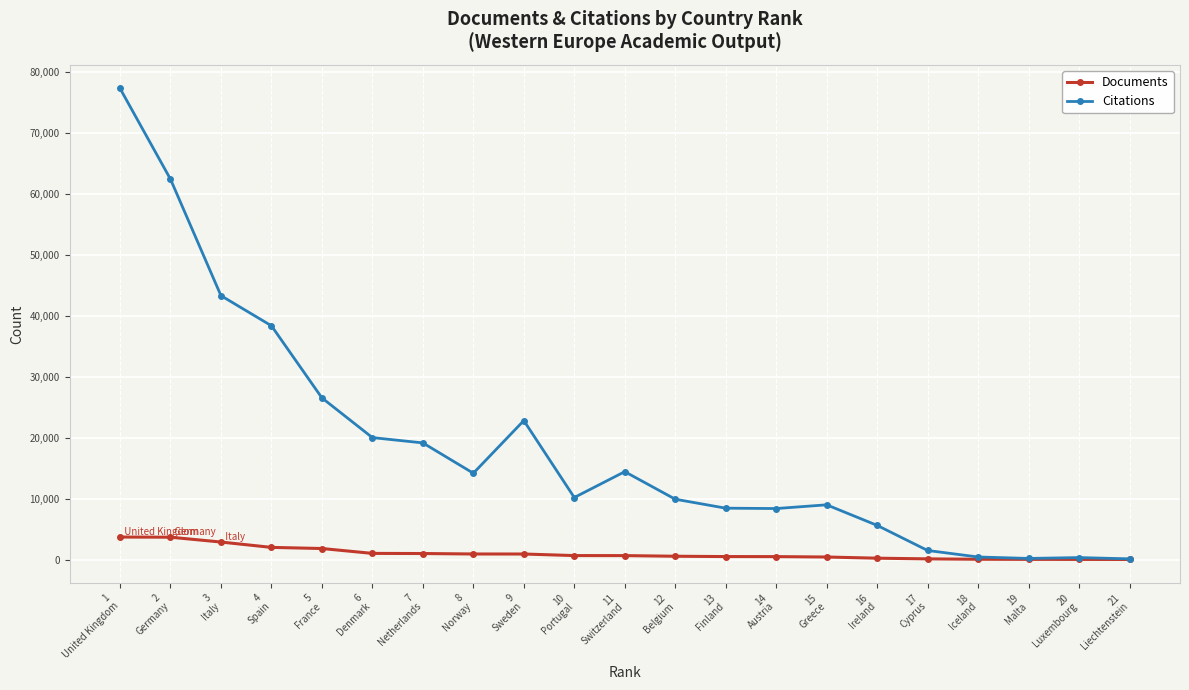

Does the chart display data point markers on the line(s)?

Yes